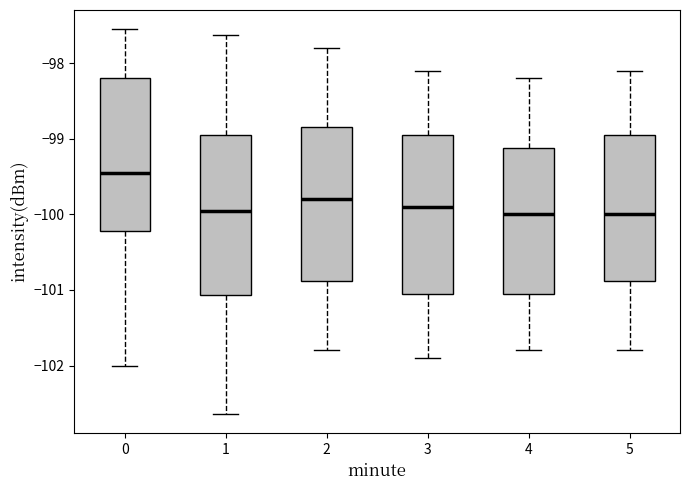

Reading left to right, transcribe this box plot: for each box, give where its median line is, the range the box spans, and where its two whiskers end, as read against the y-axis. The values are not printed on the chart, so give them approximately, as read against the axis.

0: median -99.4, box -100.2 to -98.2, whiskers -102.0 to -97.6
1: median -99.9, box -101.1 to -98.9, whiskers -102.6 to -97.6
2: median -99.8, box -100.9 to -98.8, whiskers -101.8 to -97.8
3: median -99.9, box -101.0 to -98.9, whiskers -101.9 to -98.1
4: median -100.0, box -101.0 to -99.1, whiskers -101.8 to -98.2
5: median -100.0, box -100.9 to -98.9, whiskers -101.8 to -98.1